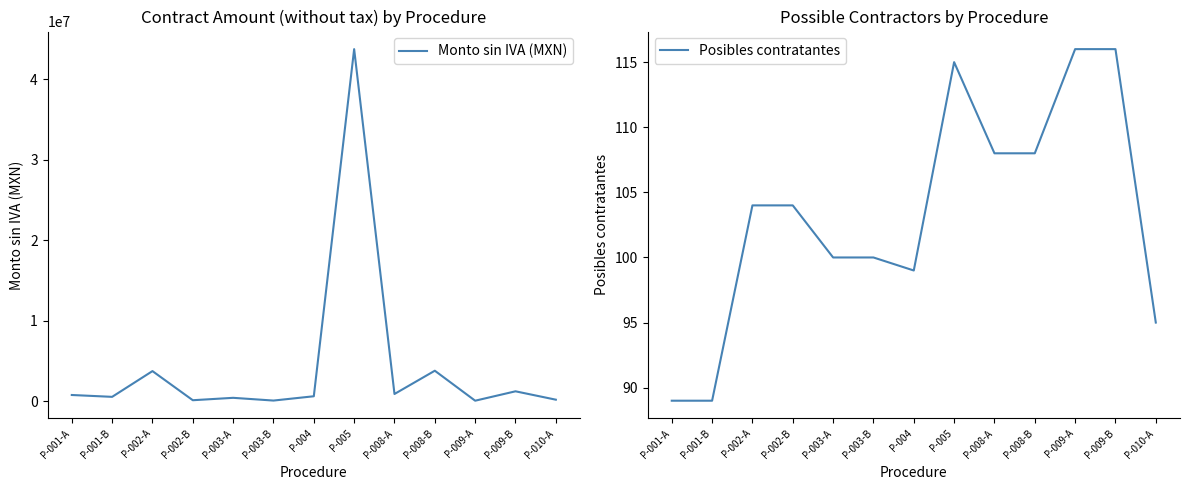

List the series in order of their overall mean, highest first.

Monto sin IVA (MXN), Posibles contratantes